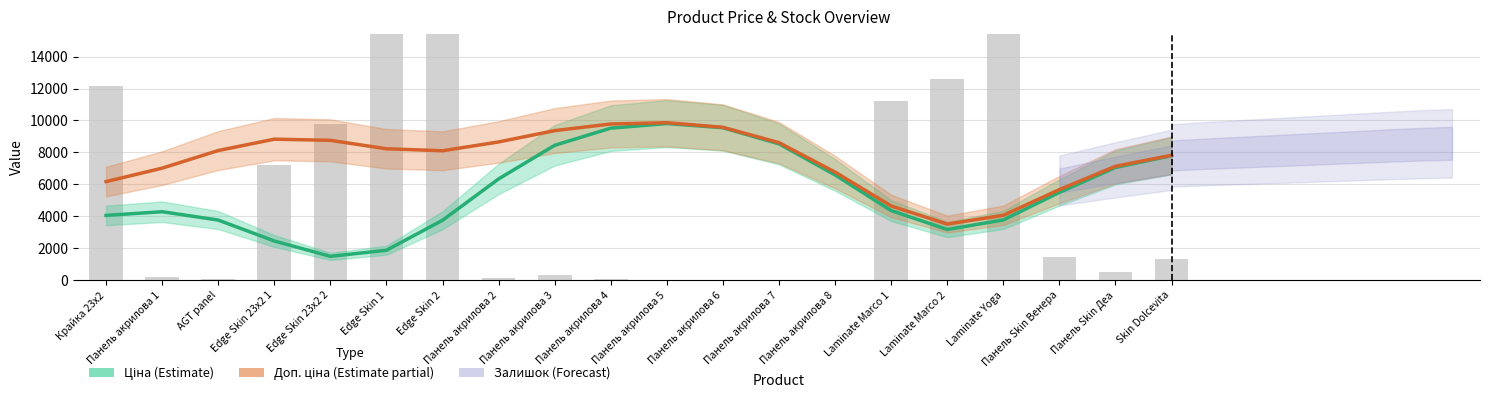

Reading left to right, list all the values displayed in this chart.

Ціна (Estimate): 4061.0	4291.9	3770.1	2461.0	1499.6	1880.8	3758.3	6344.1	8447.3	9521.1	9806.8	9544.9	8536.3	6593.4	4361.2	3179.6	3778.3	5500.4	7059.5	7799.1
Доп. ціна (Estimate partial): 6177.3	7017.6	8119.2	8830.2	8757.3	8230.1	8105.2	8656.9	9365.6	9780.5	9860.8	9573.2	8612.0	6769.6	4650.5	3519.8	4067.6	5676.6	7135.3	7825.4